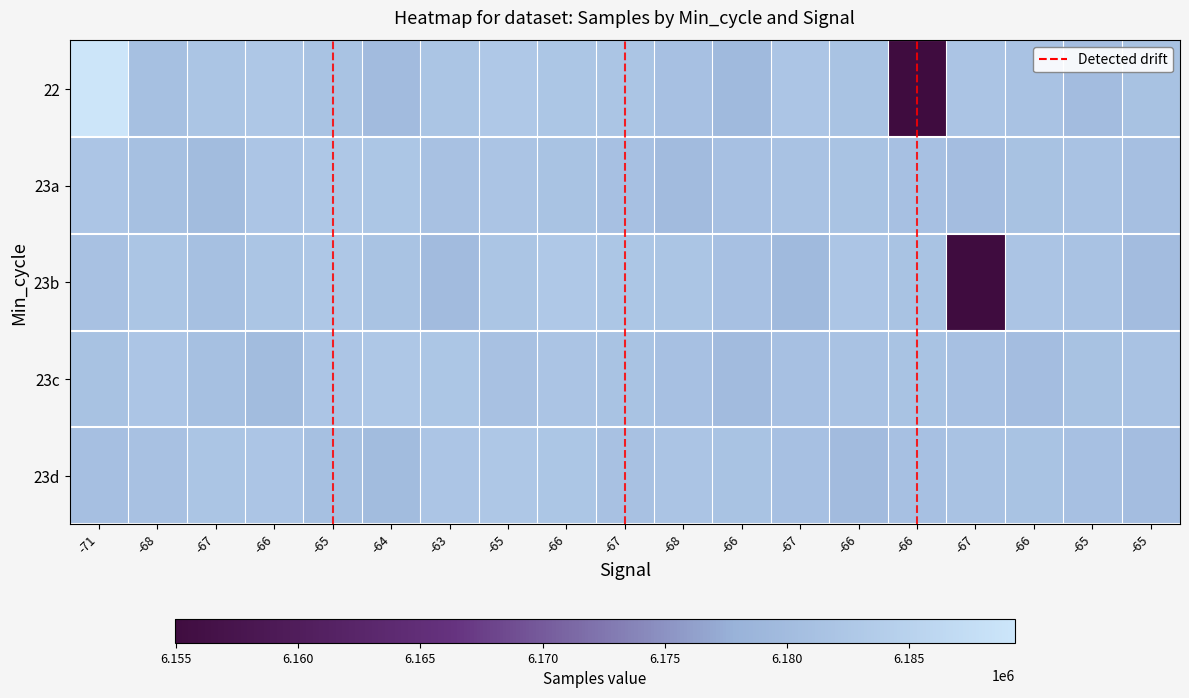

Reading left to right, list all the values displayed in this chart.

22: -71=1.0	-68=0.8	-67=0.8	-66=0.8	-65=0.8	-64=0.7	-63=0.8	-65=0.8	-66=0.8	-67=0.8	-68=0.8	-66=0.7	-67=0.8	-66=0.8	-66=0.0	-67=0.8	-66=0.8	-65=0.7	-65=0.8
23a: -71=0.8	-68=0.8	-67=0.7	-66=0.8	-65=0.8	-64=0.8	-63=0.8	-65=0.8	-66=0.8	-67=0.8	-68=0.7	-66=0.8	-67=0.8	-66=0.8	-66=0.8	-67=0.7	-66=0.8	-65=0.8	-65=0.8
23b: -71=0.8	-68=0.8	-67=0.8	-66=0.8	-65=0.8	-64=0.8	-63=0.7	-65=0.8	-66=0.8	-67=0.8	-68=0.8	-66=0.8	-67=0.7	-66=0.8	-66=0.8	-67=0.0	-66=0.8	-65=0.8	-65=0.7
23c: -71=0.8	-68=0.8	-67=0.8	-66=0.7	-65=0.8	-64=0.8	-63=0.8	-65=0.8	-66=0.8	-67=0.8	-68=0.8	-66=0.7	-67=0.8	-66=0.8	-66=0.8	-67=0.8	-66=0.7	-65=0.8	-65=0.8
23d: -71=0.8	-68=0.8	-67=0.8	-66=0.8	-65=0.8	-64=0.7	-63=0.8	-65=0.8	-66=0.8	-67=0.8	-68=0.8	-66=0.8	-67=0.8	-66=0.7	-66=0.8	-67=0.8	-66=0.8	-65=0.8	-65=0.7